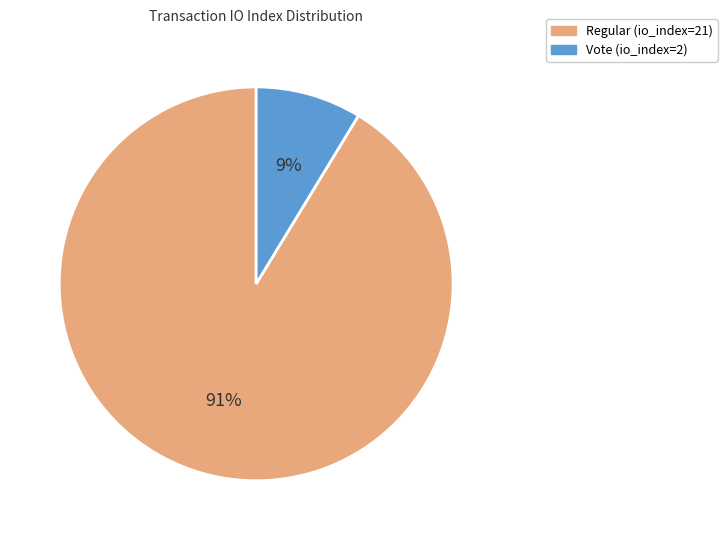

What percentage is the Regular (io_index=21) slice, to the nearest percent?

91%